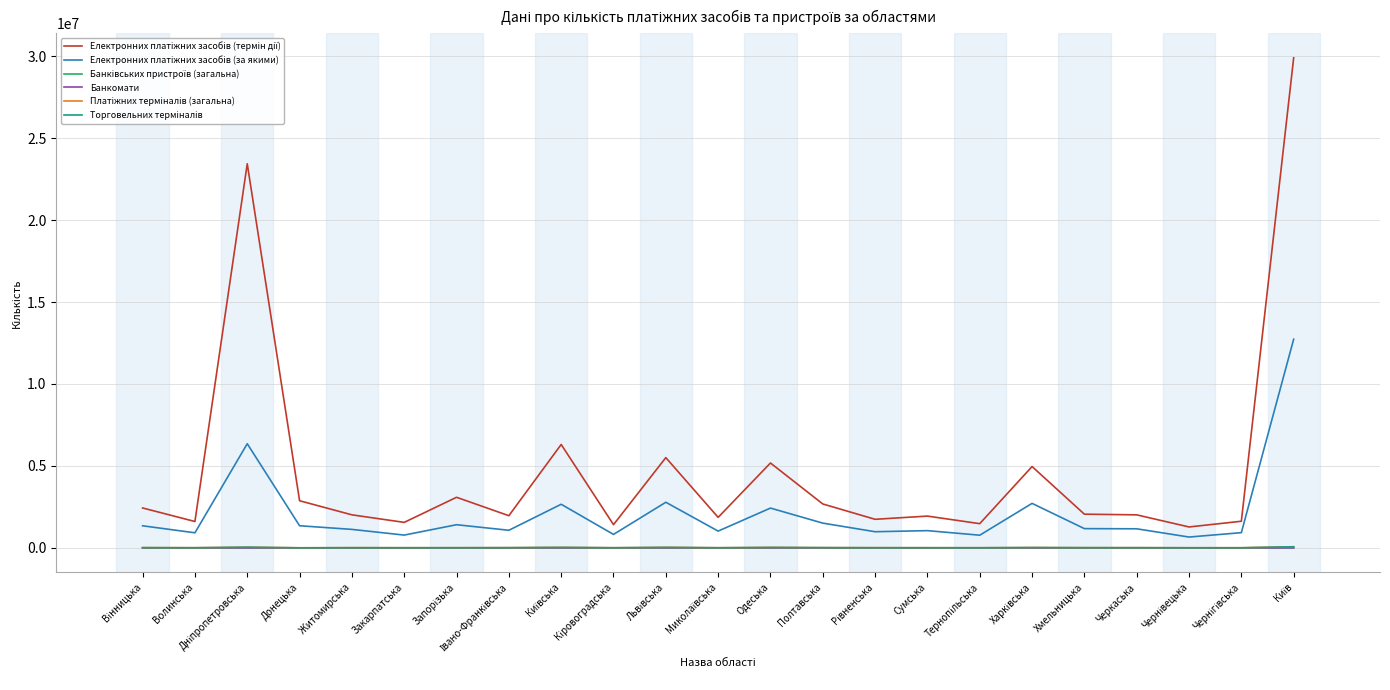

How many distinct data groups are displayed?

6